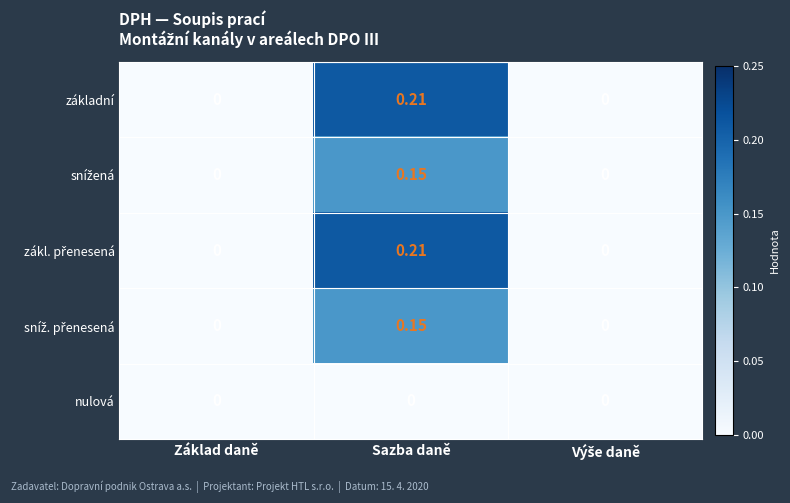

At which category does the chart reach its peak across all series?

Sazba daně